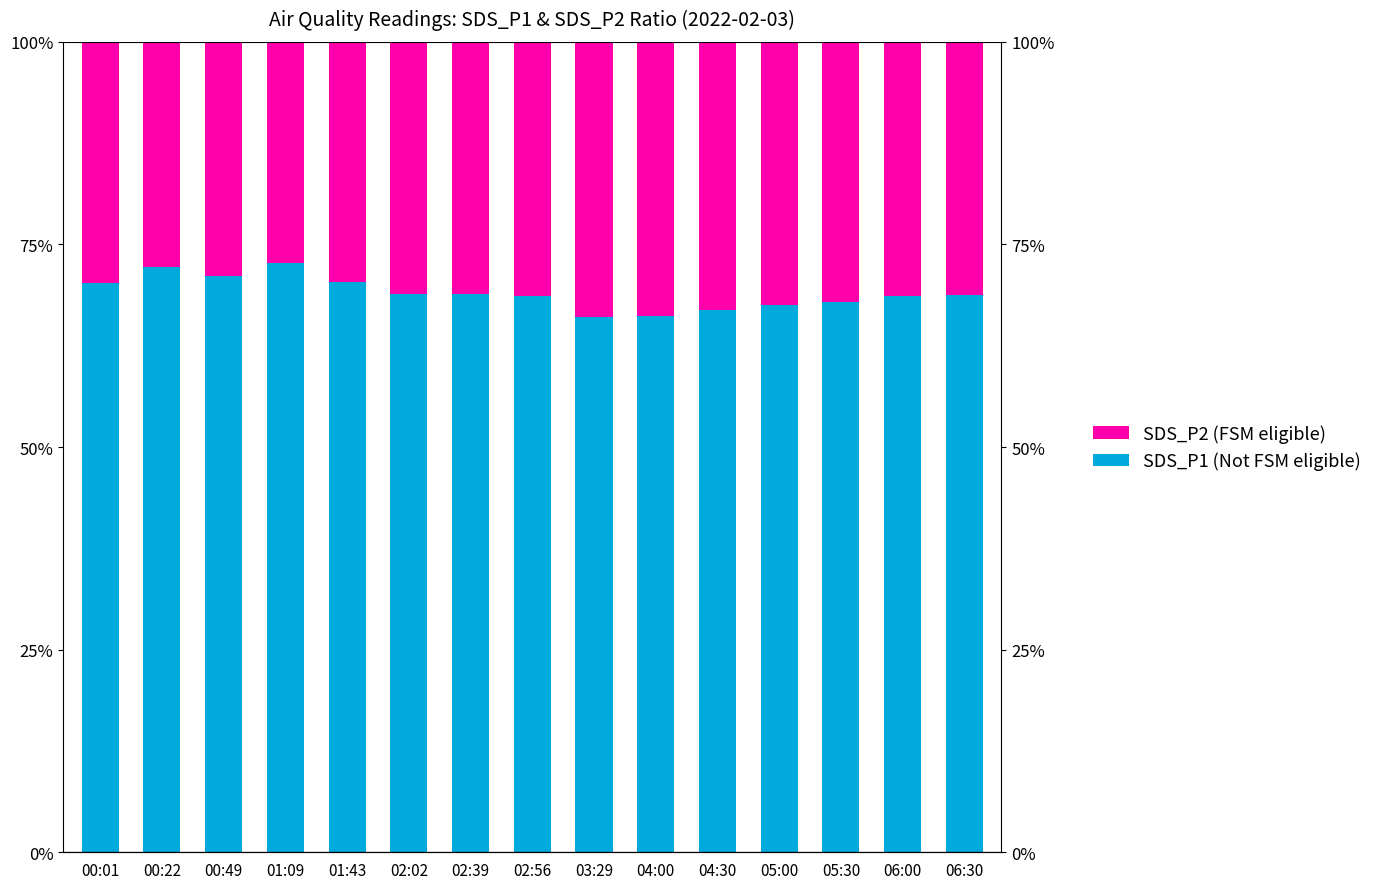

At which label does SDS_P1 (Not FSM eligible) reach its peak?

01:09